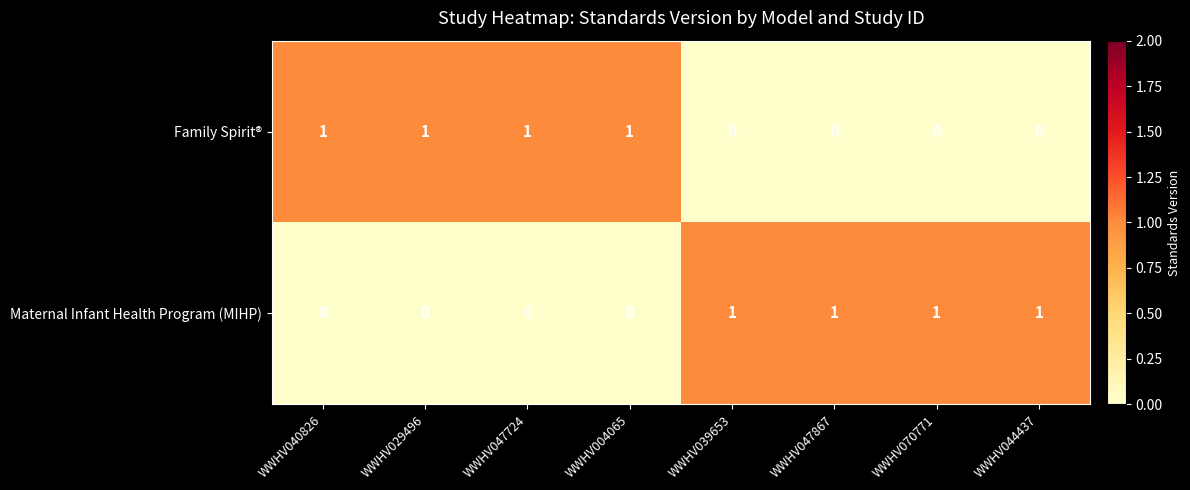

How many Maternal Infant Health Program (MIHP) values are between 0 and 1?

8